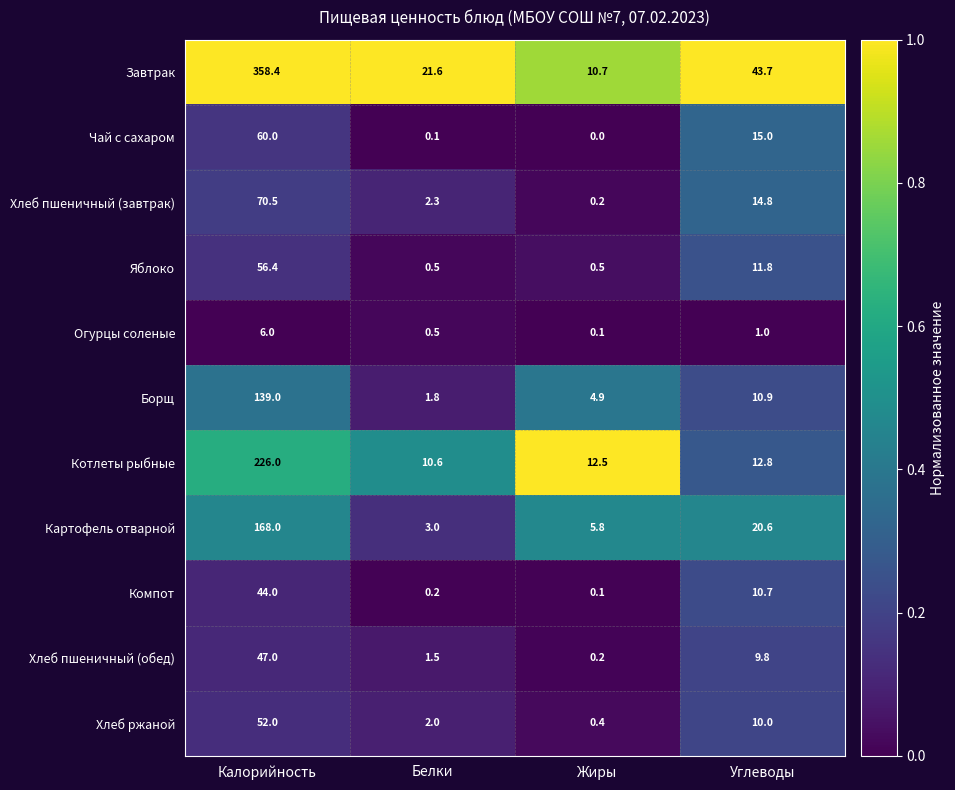

What is the average value of the Хлеб пшеничный (обед) series?

14.6